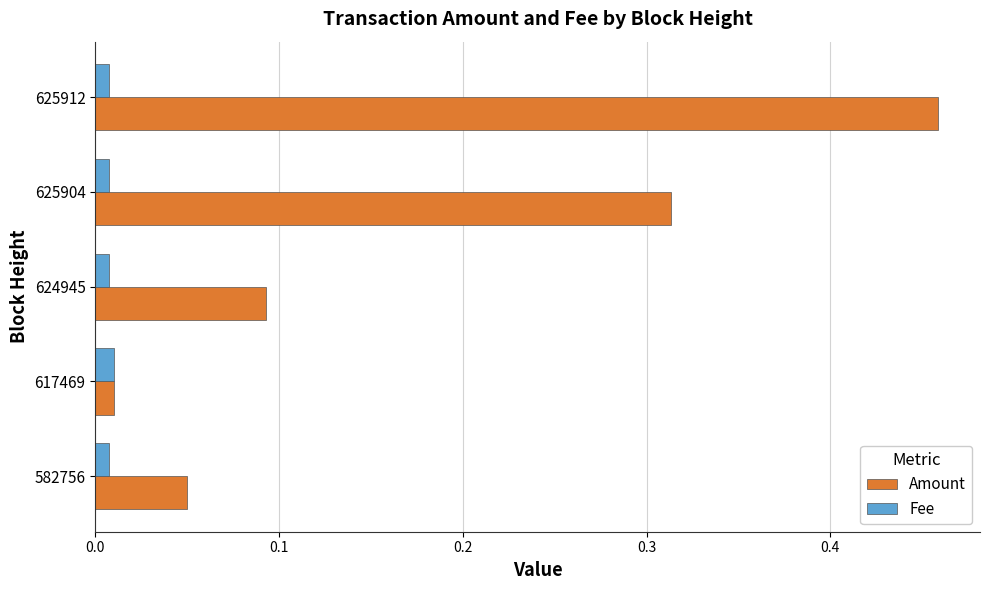

The value of Amount at 624945 is 0.0. True or false?

False